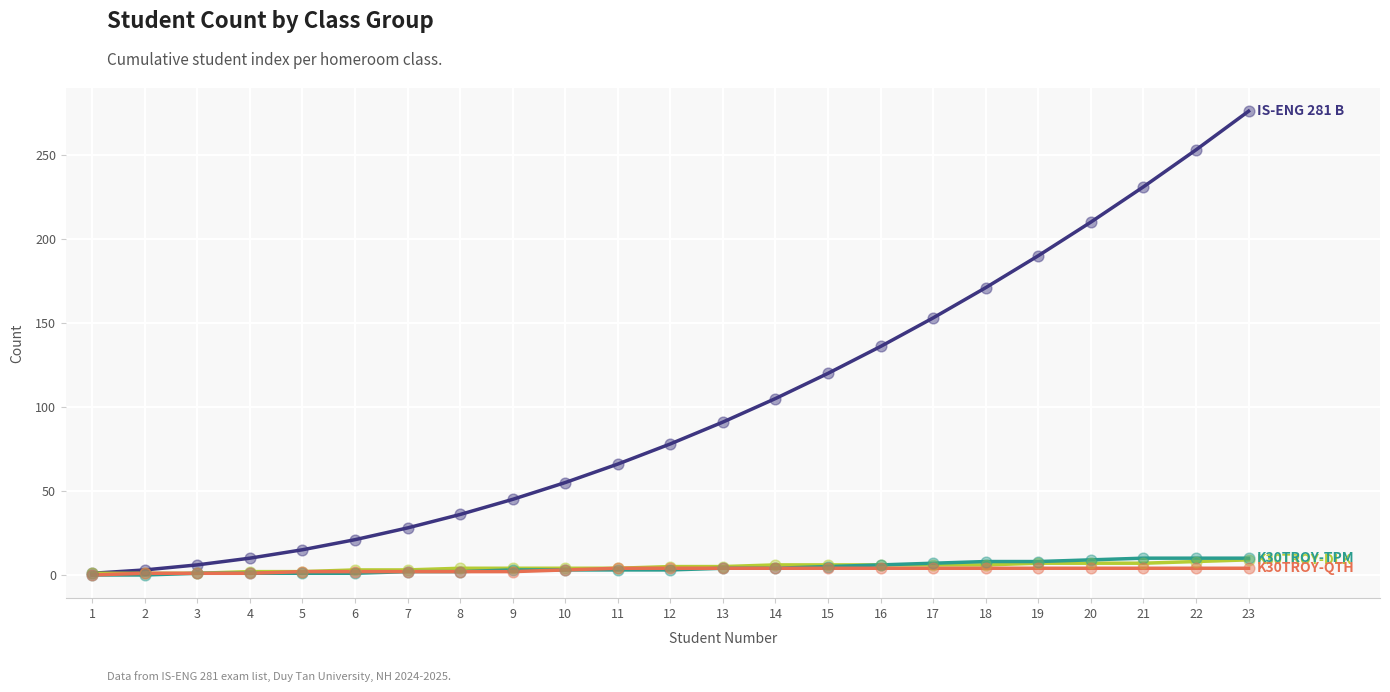

At which category is the sum across all series the highest?

23